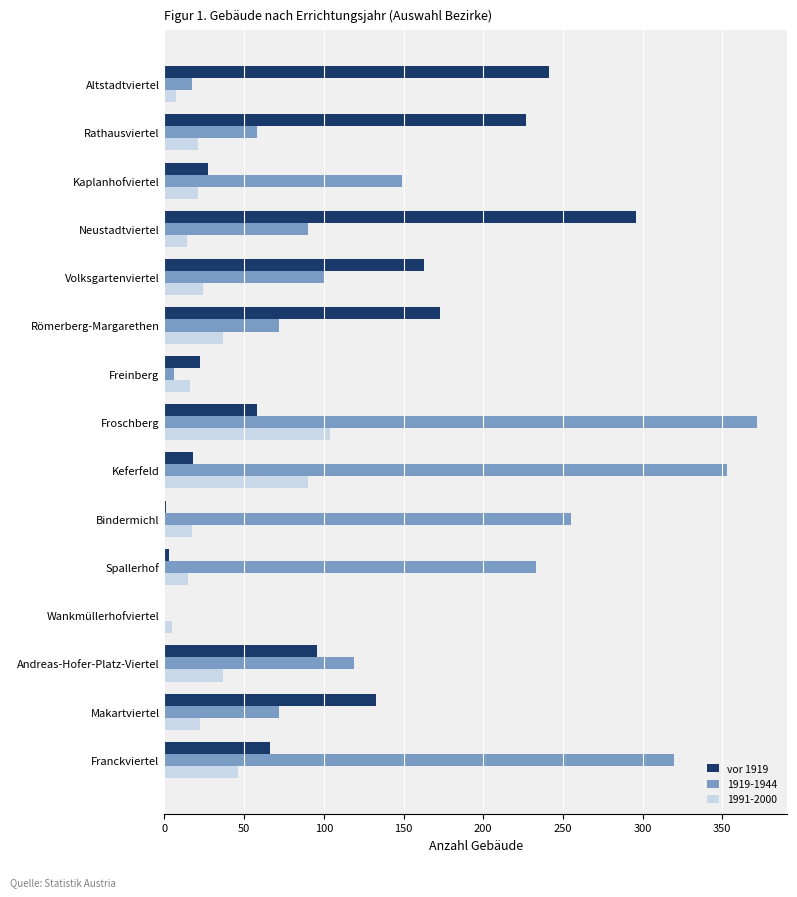

Which category has the highest value across all series?

Froschberg